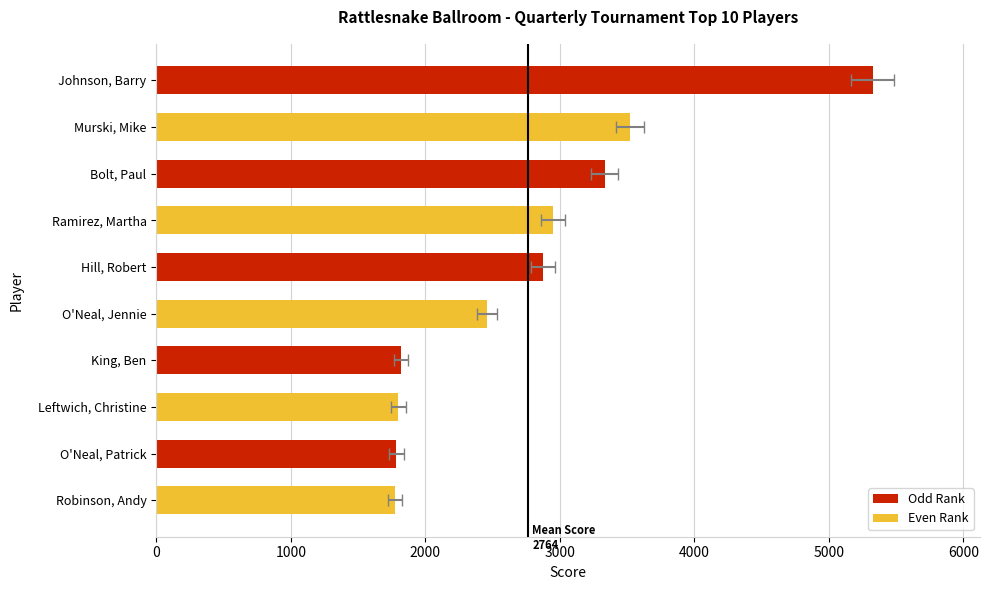

What is the sum of all values?

27645